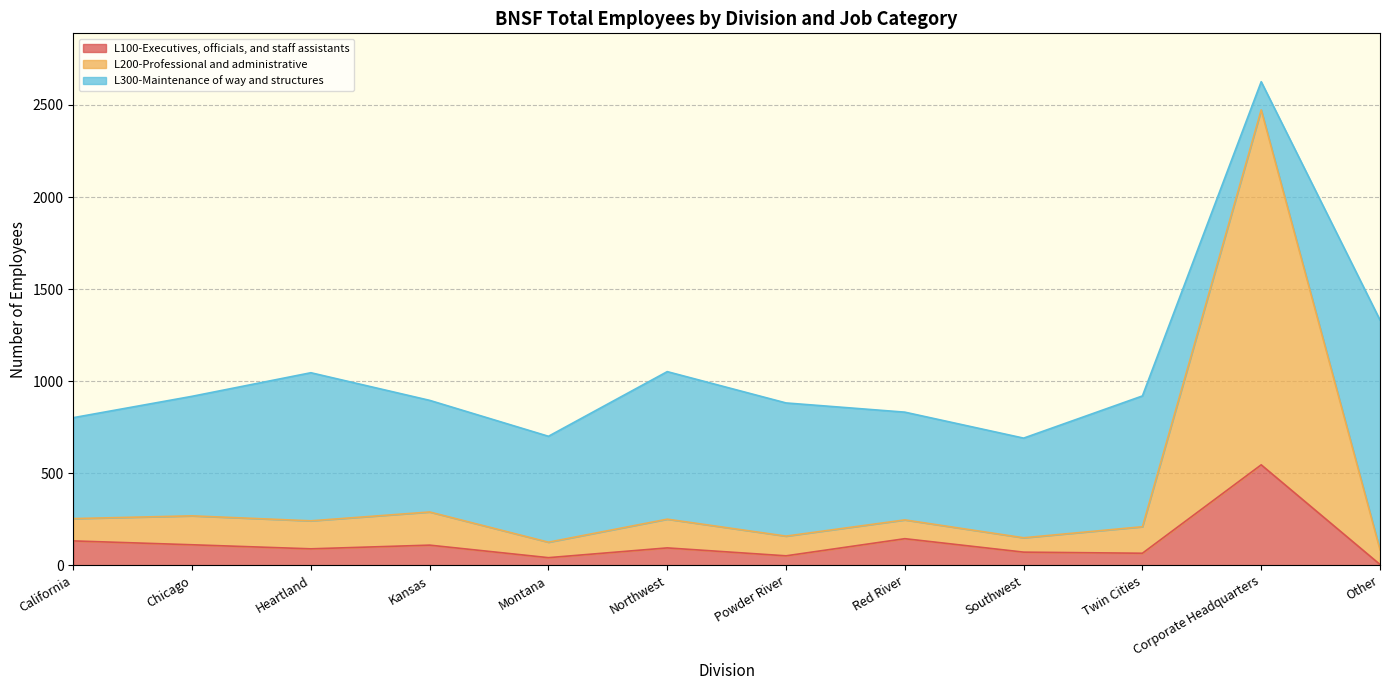

Which category has the lowest value across all series?

Other